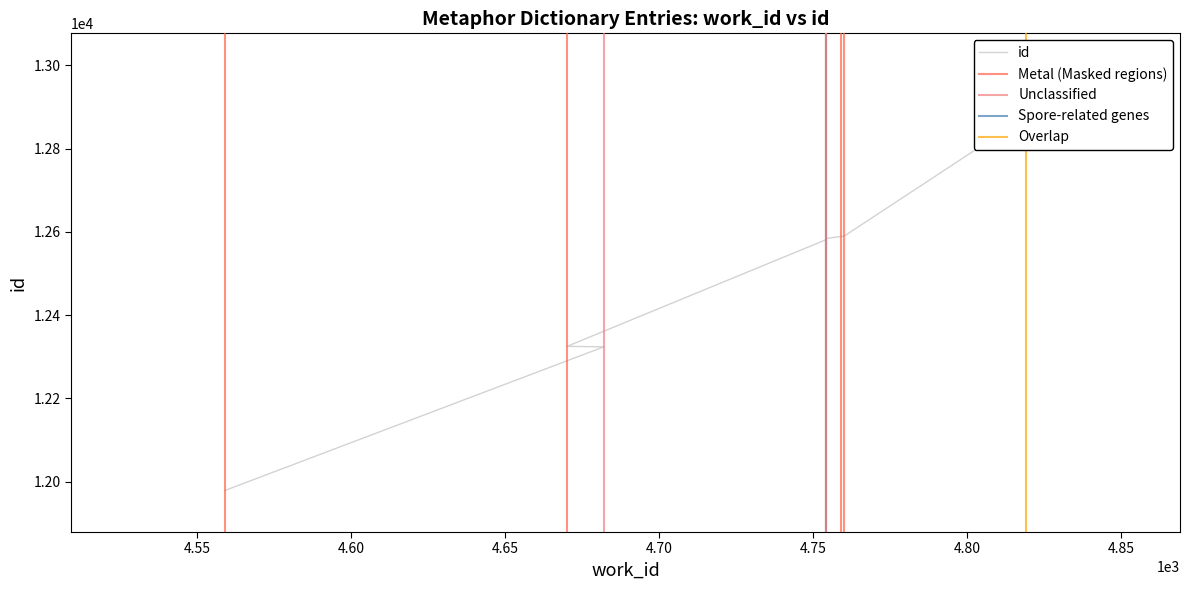

The chart shows a value of 12589 at 4759. True or false?

True